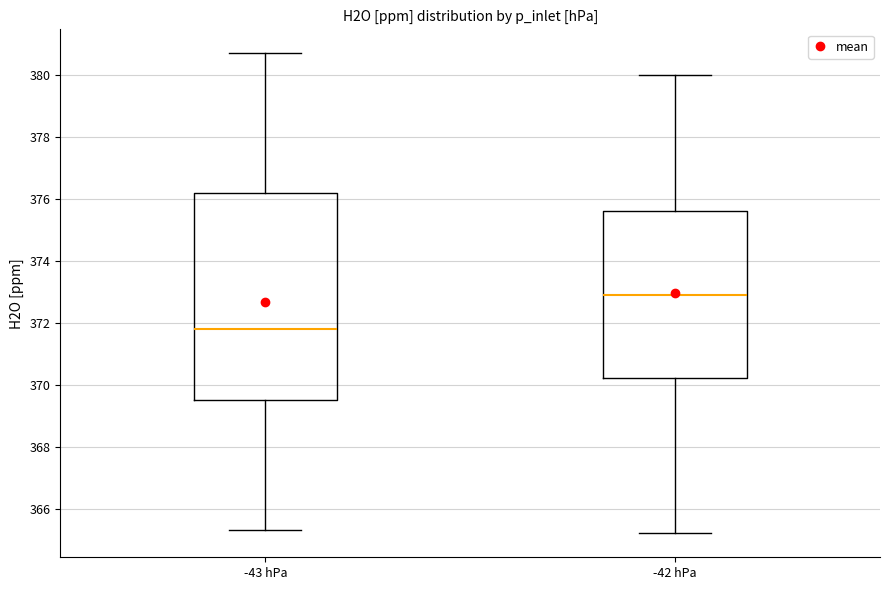

Which box is the tallest, from its lower edge to its upper edge?

-43 hPa